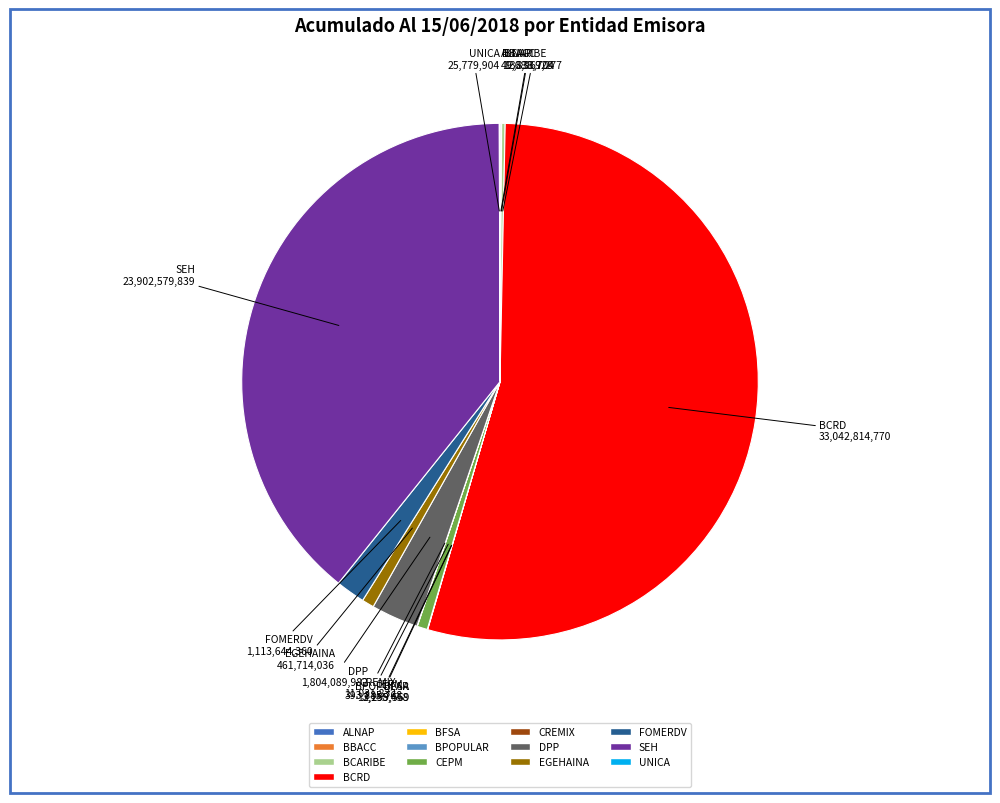

Which category accounts for the majority?

BCRD